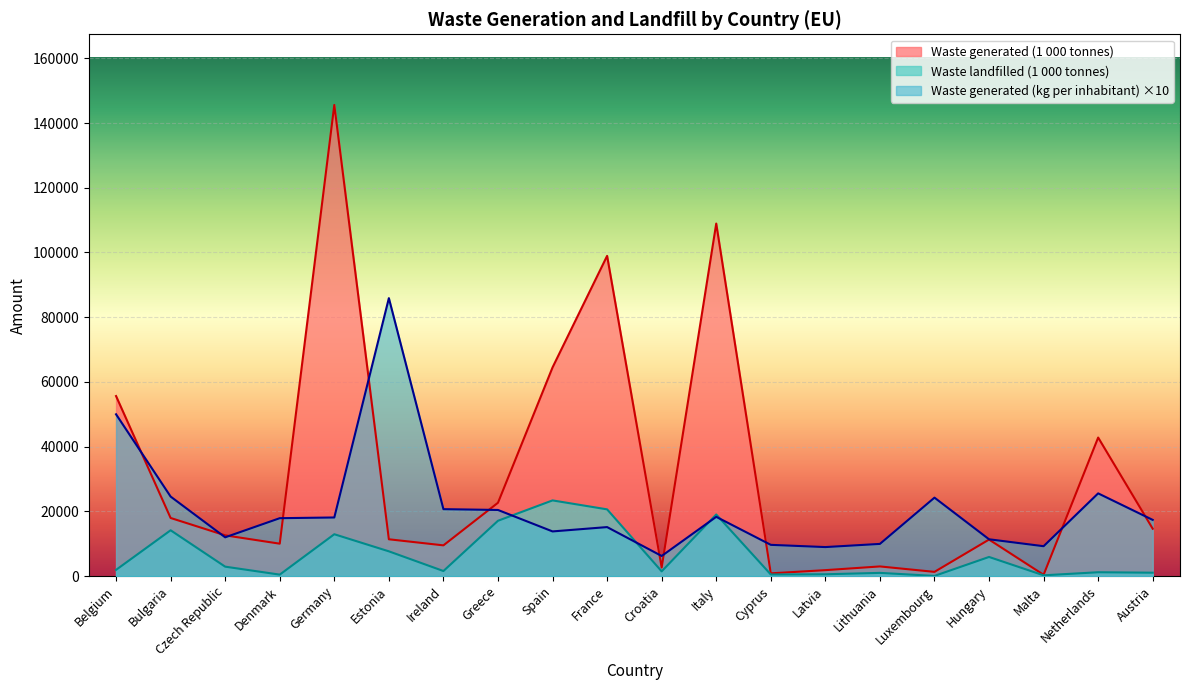

Where do Waste generated (kg per inhabitant) and Waste landfilled (1 000 tonnes) first cross each other?

Greece and Spain